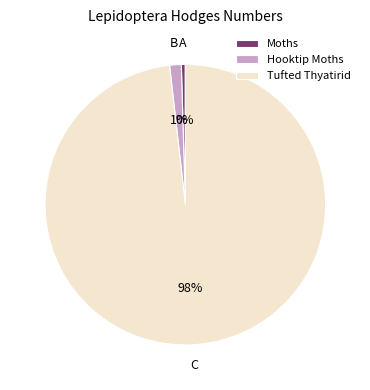

Combined, do Hooktip Moths and Tufted Thyatirid account for over 50%?

Yes